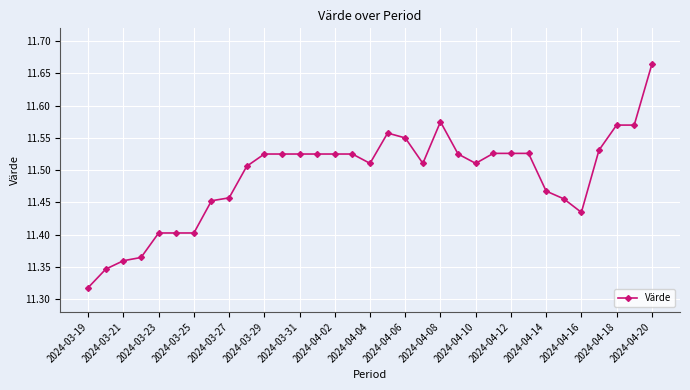

What is the difference between the maximum and minimum values?

0.3